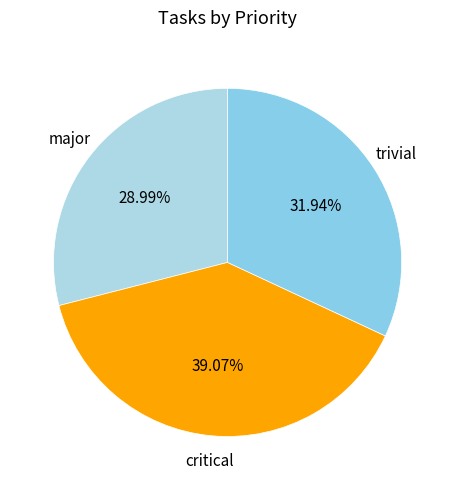

Is the sum of trivial and major greater than half?

Yes